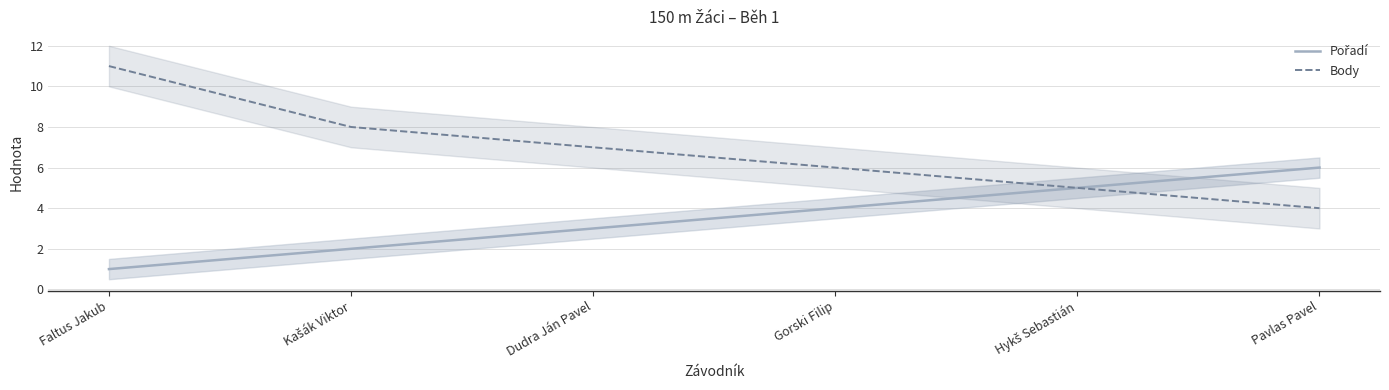

Which has a higher value, Gorski Filip or Dudra Ján Pavel?

Gorski Filip